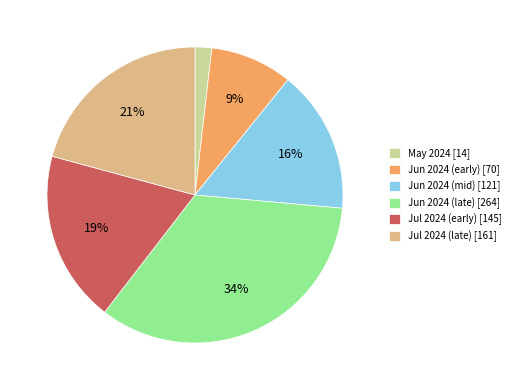

The Jun 2024 (mid) [121] slice represents 29% of the pie. True or false?

False